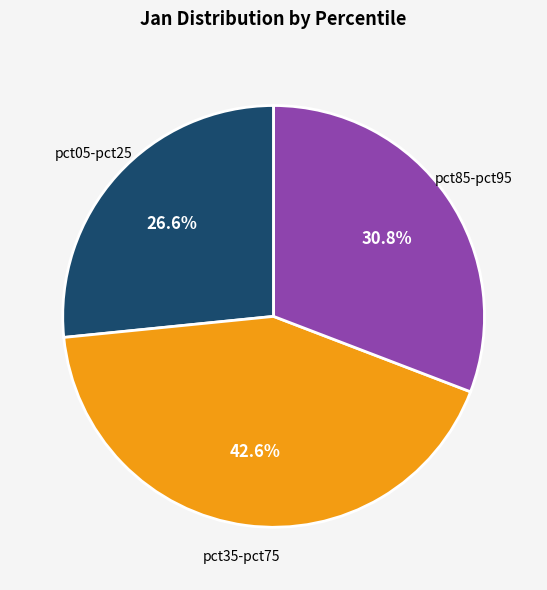

Is there any slice that represents more than half of the pie?

No